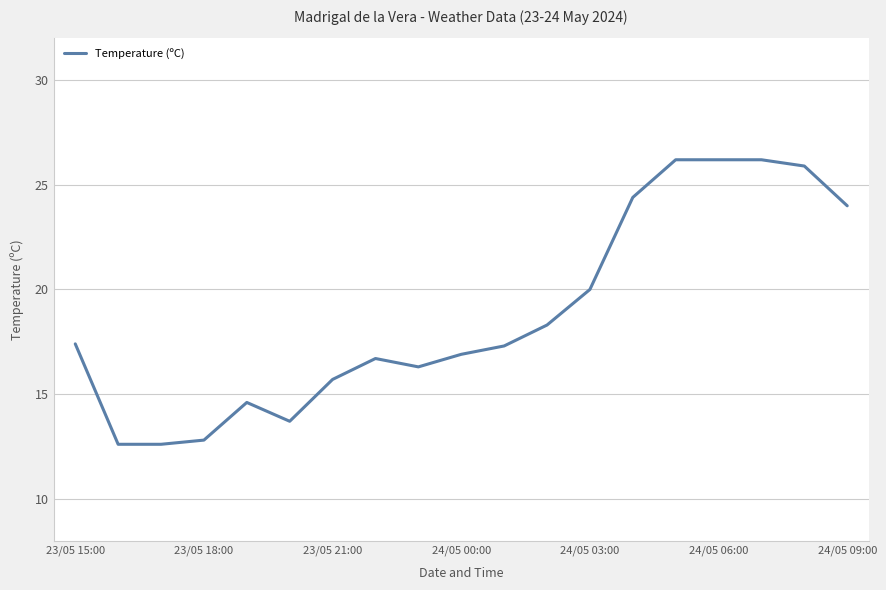

What is the smallest value displayed?

12.6